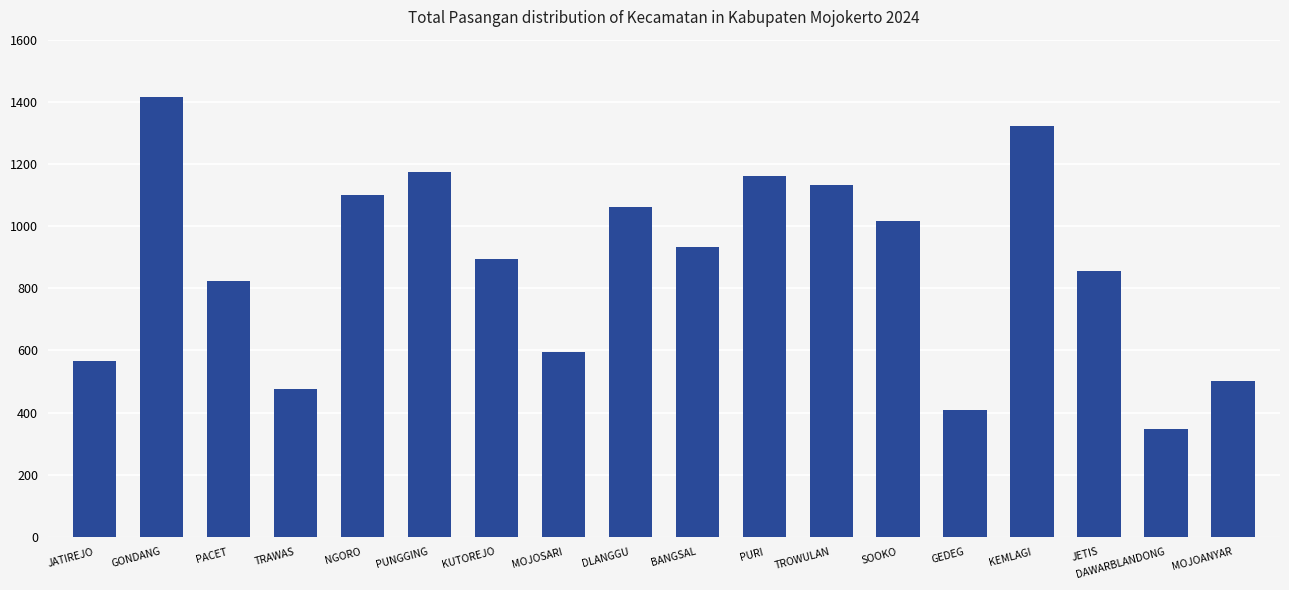

What is the label of the 18th bar from the right?

JATIREJO